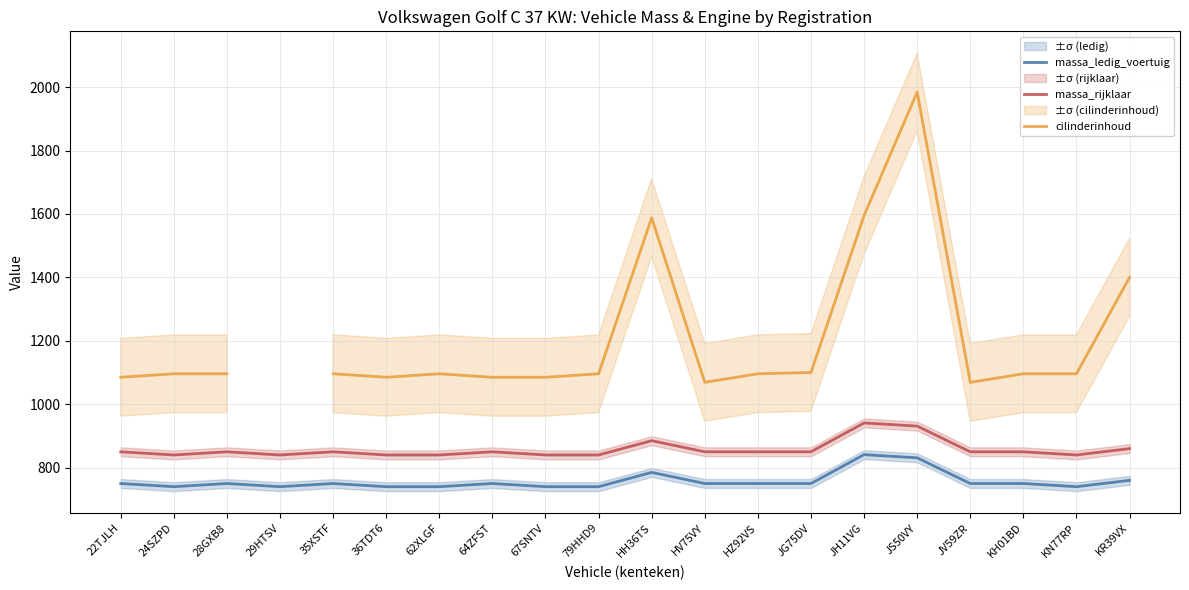

At which category does massa_rijklaar reach its first local valley?

24SZPD